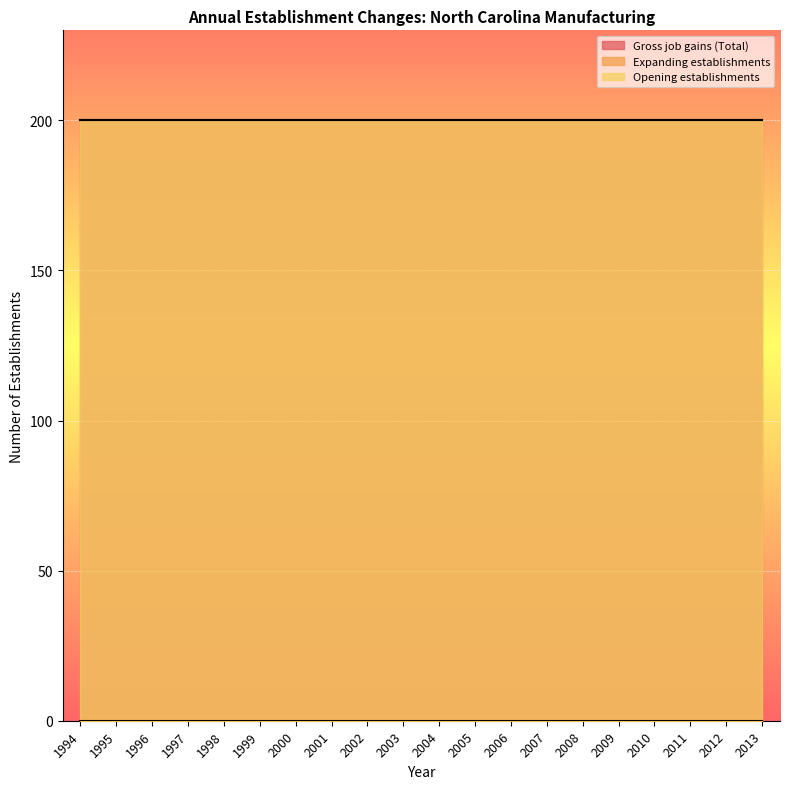

True or false: Gross job gains (Total) and Opening establishments cross at least once.

False